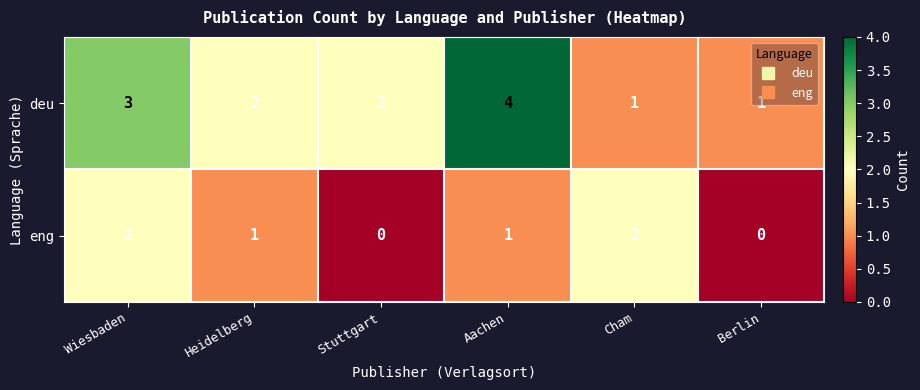

What is the spread (max minus min) of values at Berlin?

1